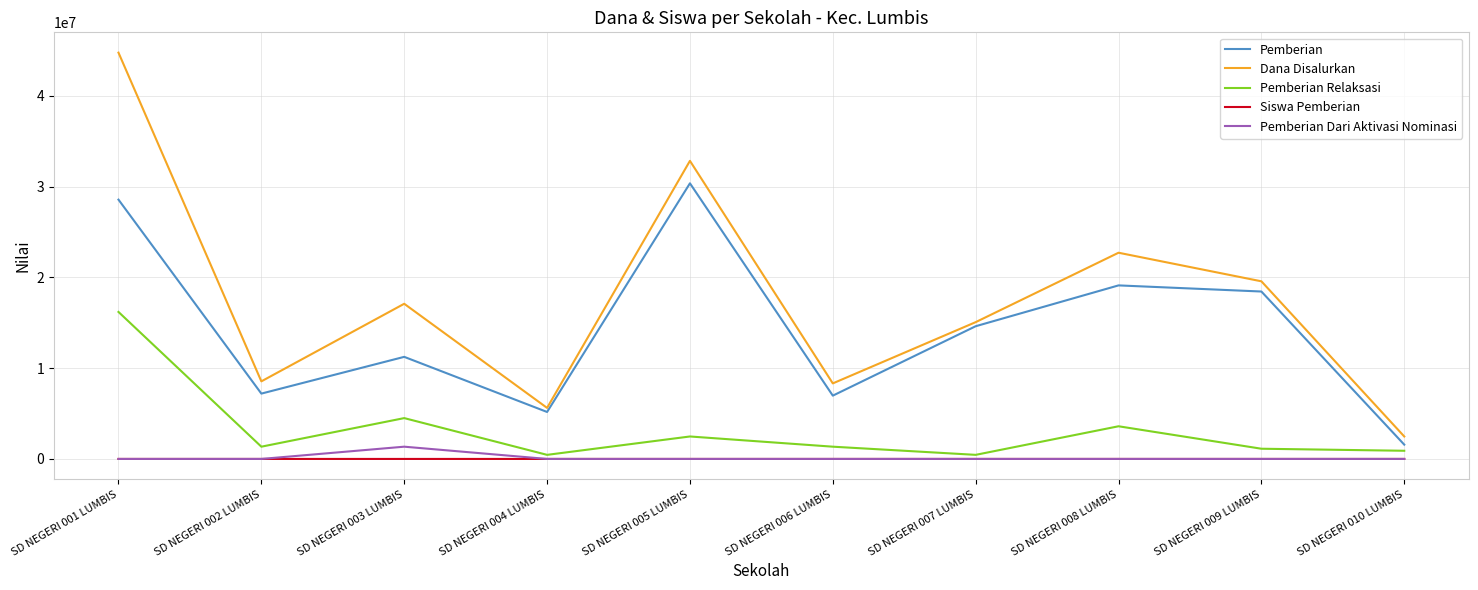

Is the value of Dana Disalurkan at SD NEGERI 007 LUMBIS greater than the value of Pemberian Relaksasi at SD NEGERI 006 LUMBIS?

Yes